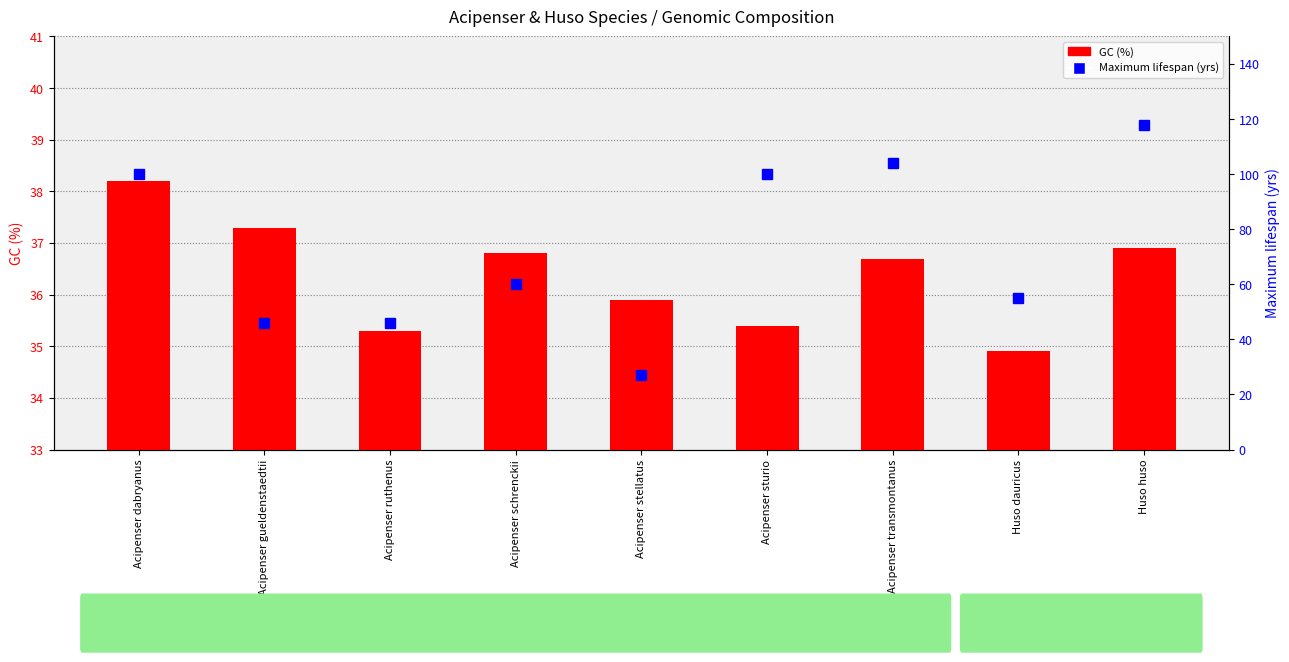

What is the spread (max minus min) of values at Acipenser dabryanus?

61.8